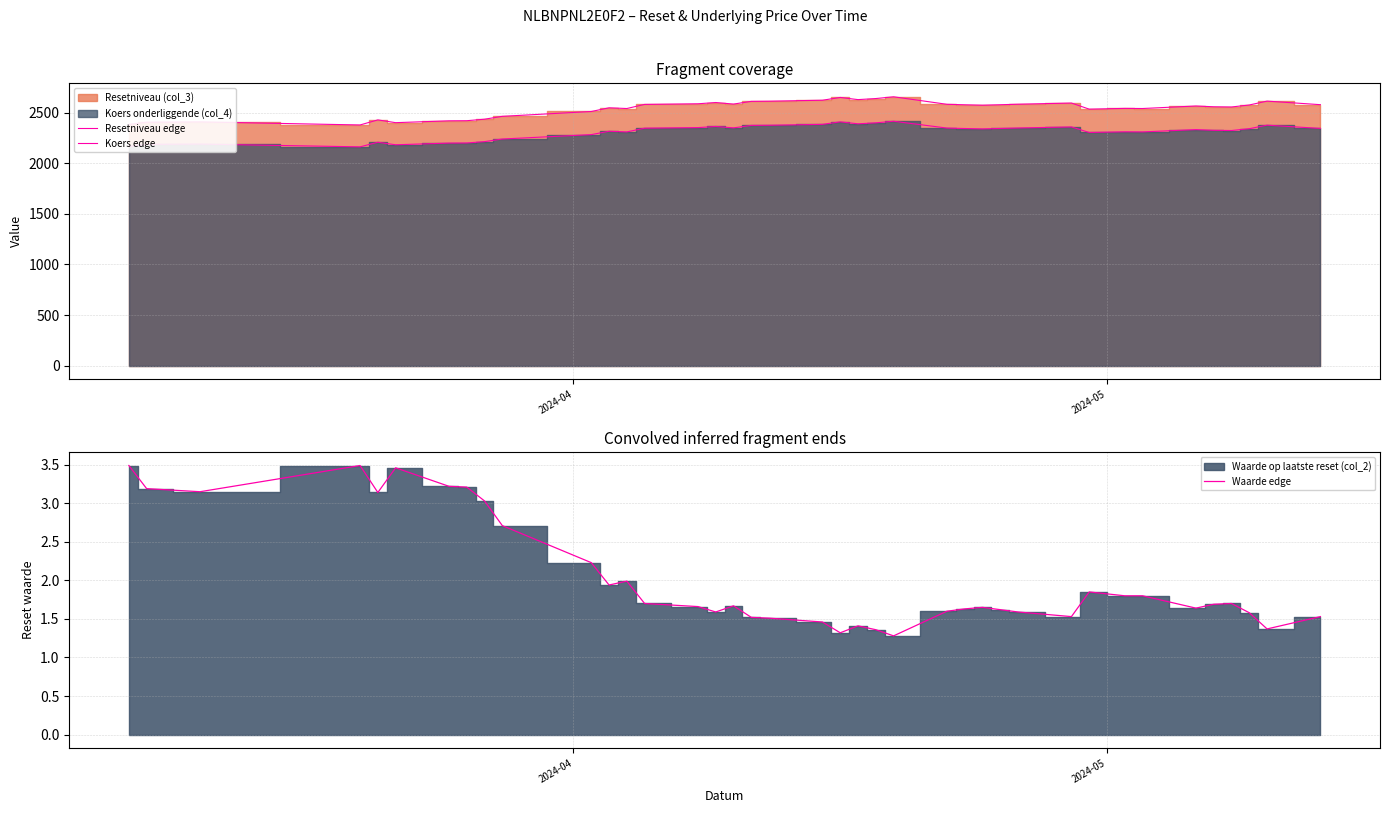

What is the difference between the maximum and minimum values in the Waarde edge series?

2.2